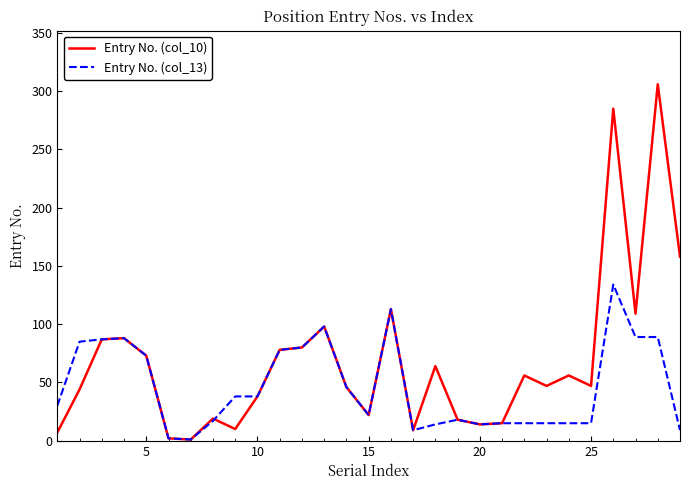

Which series has the widest spread of values?

Entry No. (col_10)